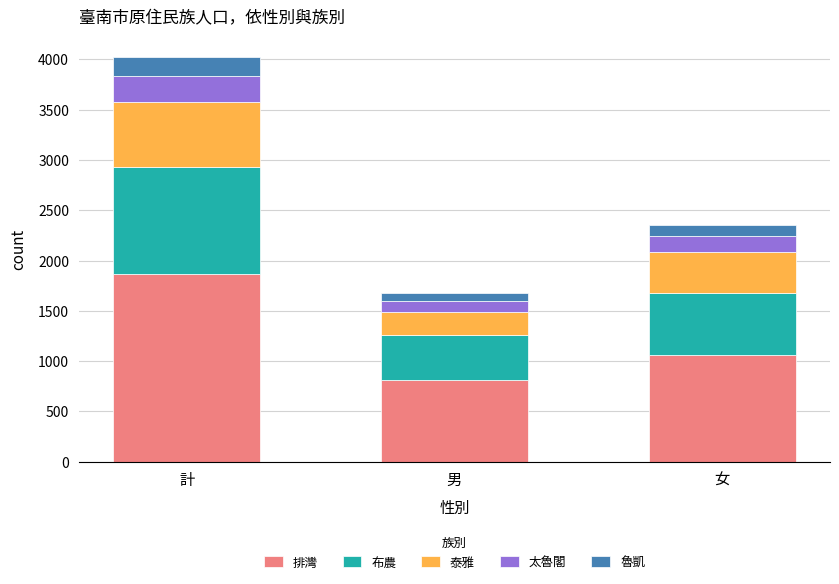

Is it true that 排灣 equals 362 at 男?

False